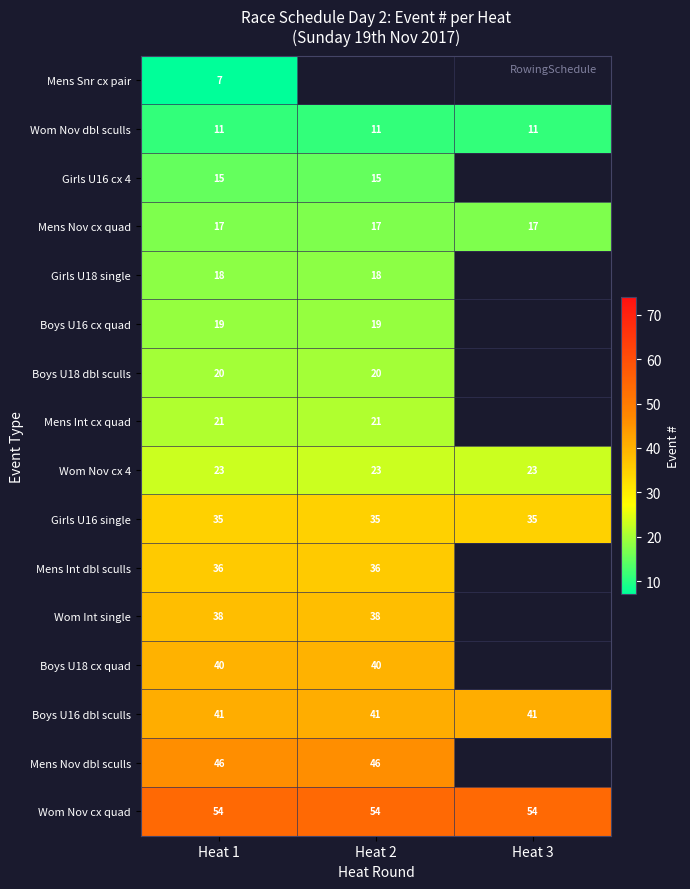

At Heat 1, list the series in order from smallest to largest.

Mens Snr cx pair, Wom Nov dbl sculls, Girls U16 cx 4, Mens Nov cx quad, Girls U18 single, Boys U16 cx quad, Boys U18 dbl sculls, Mens Int cx quad, Wom Nov cx 4, Girls U16 single, Mens Int dbl sculls, Wom Int single, Boys U18 cx quad, Boys U16 dbl sculls, Mens Nov dbl sculls, Wom Nov cx quad